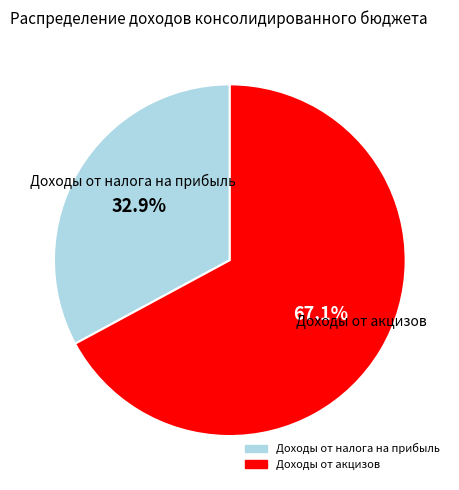

To the nearest percent, what percentage of the pie is Доходы от налога на прибыль?

33%